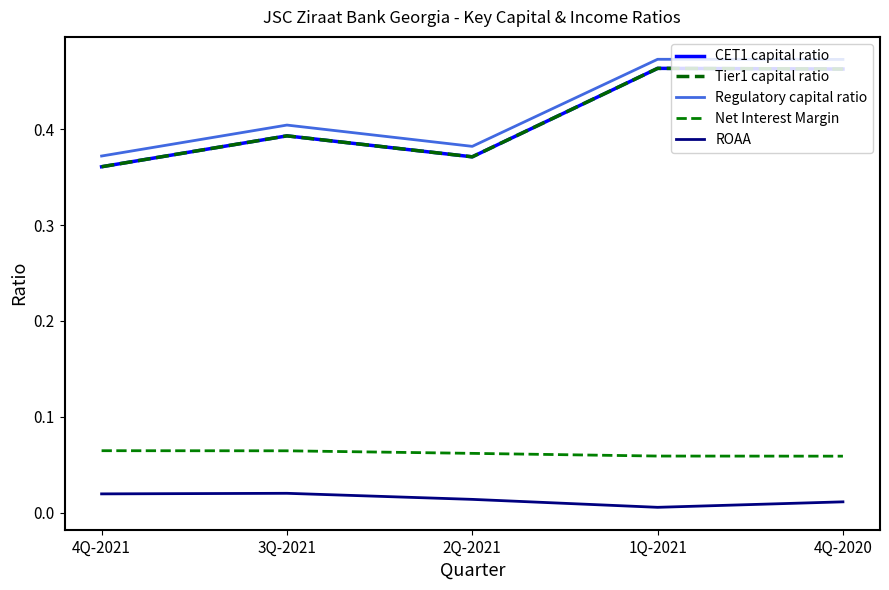

Which series has the widest spread of values?

CET1 capital ratio